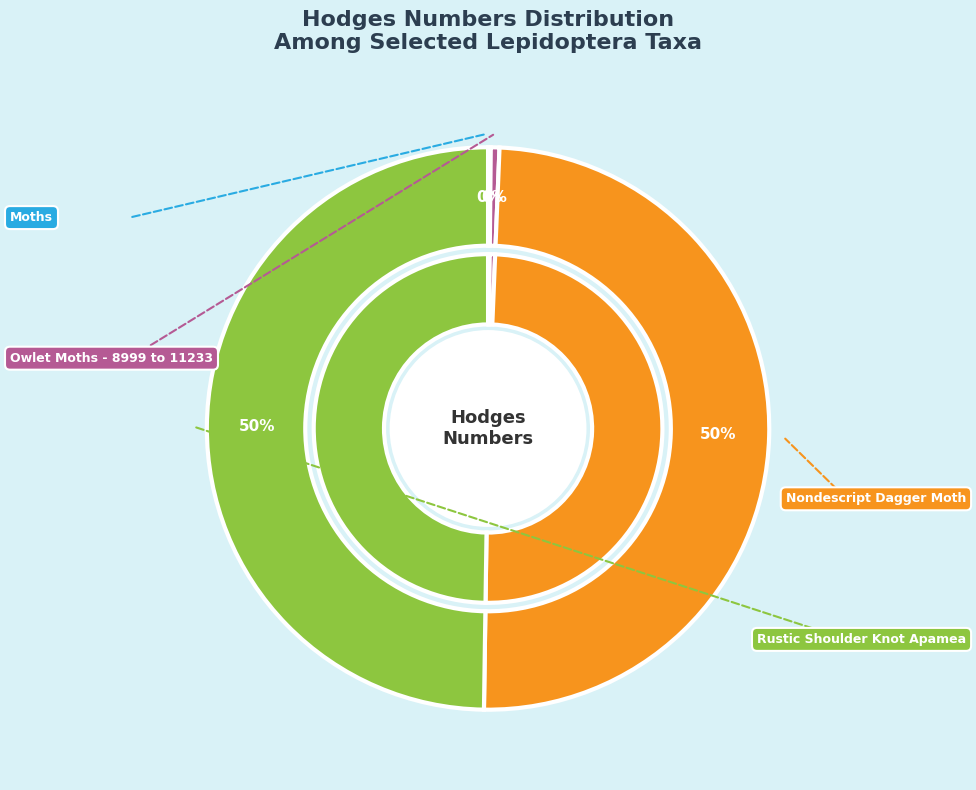

Approximately how many times larger is the value at Rustic Shoulder Knot Apamea compared to Nondescript Dagger Moth?

1.0